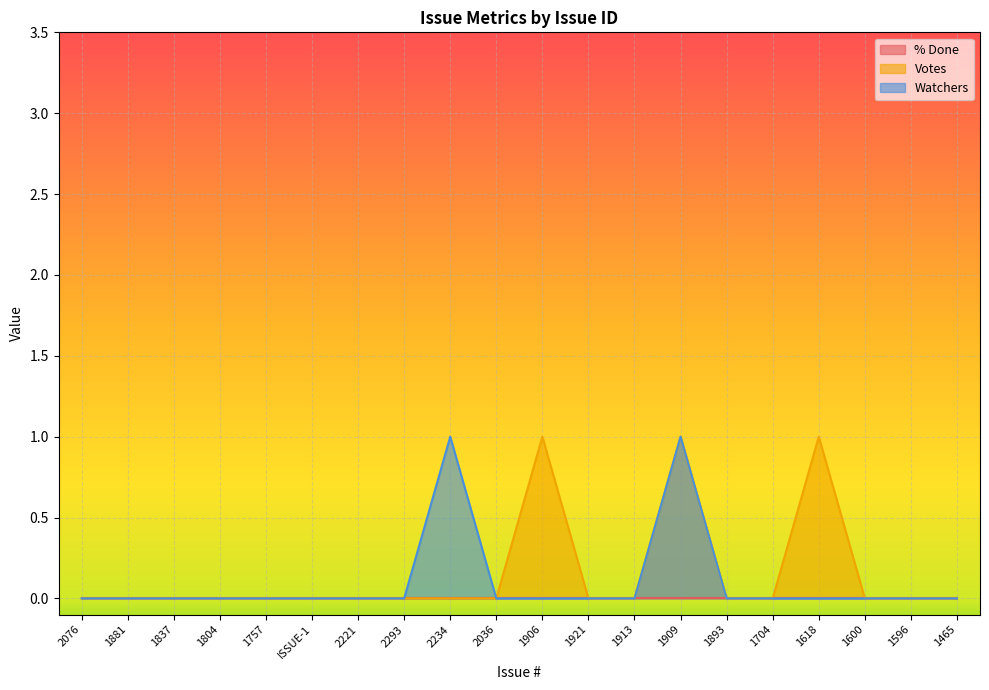

True or false: Watchers has a value of 1 at 1909.

True